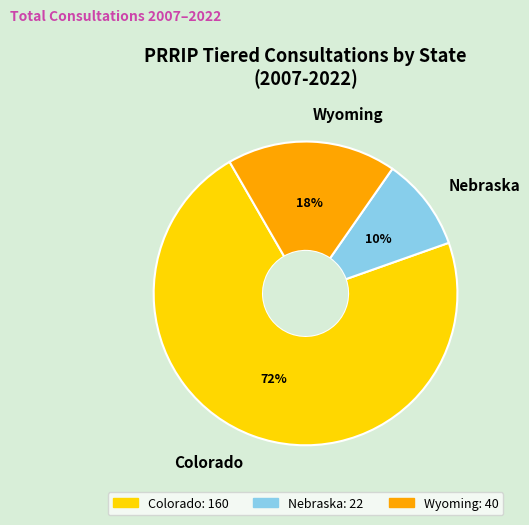

Rank the categories by value from highest to lowest.

Colorado, Wyoming, Nebraska